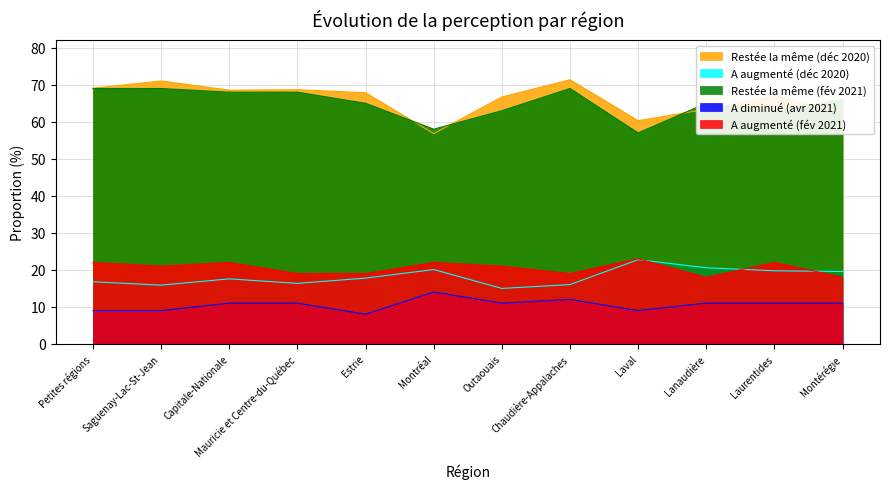

Does the chart display data point markers on the line(s)?

No